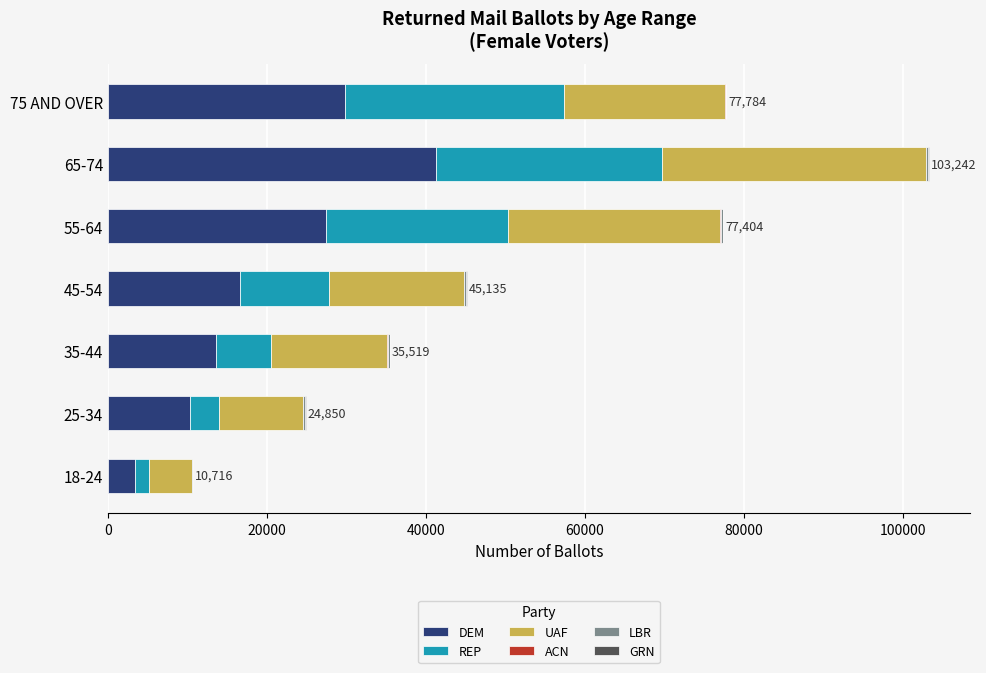

What is the highest value of the DEM series?

41252